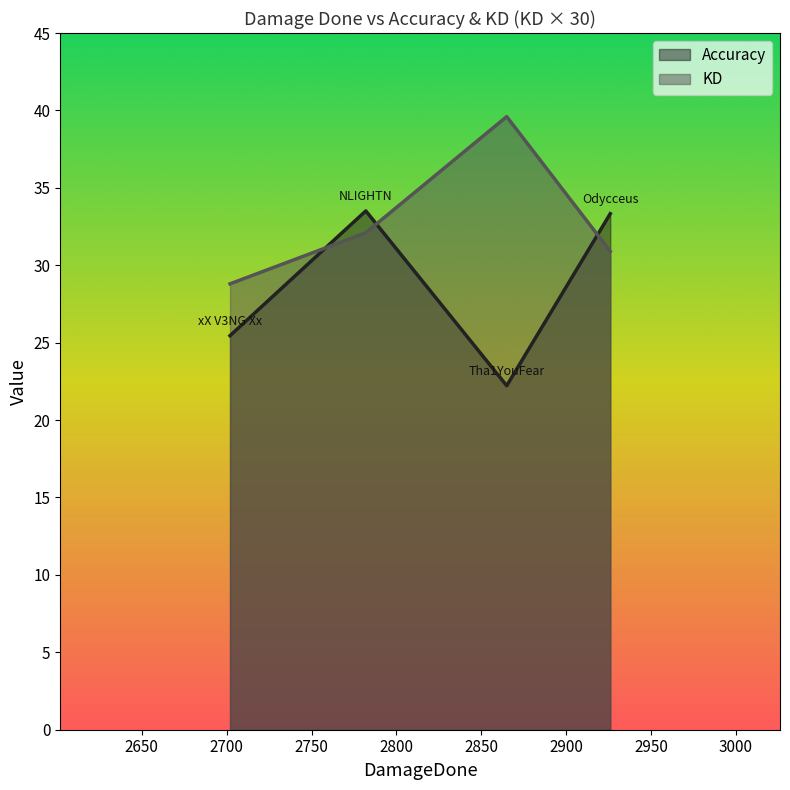

What are all the series names shown in the legend?

Accuracy, KD